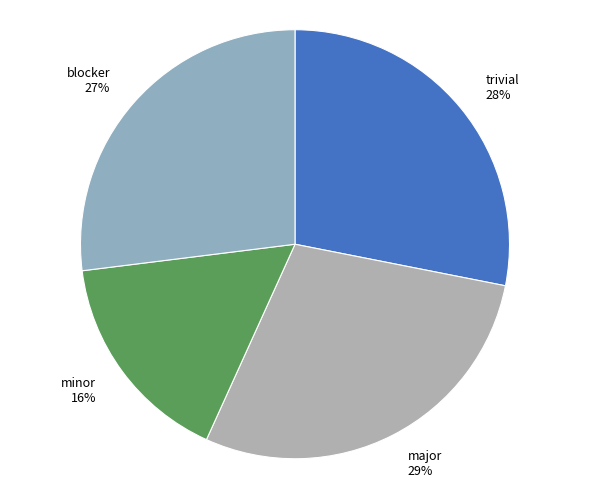

To the nearest percent, what is the difference between the blocker and major slice percentages?

2%